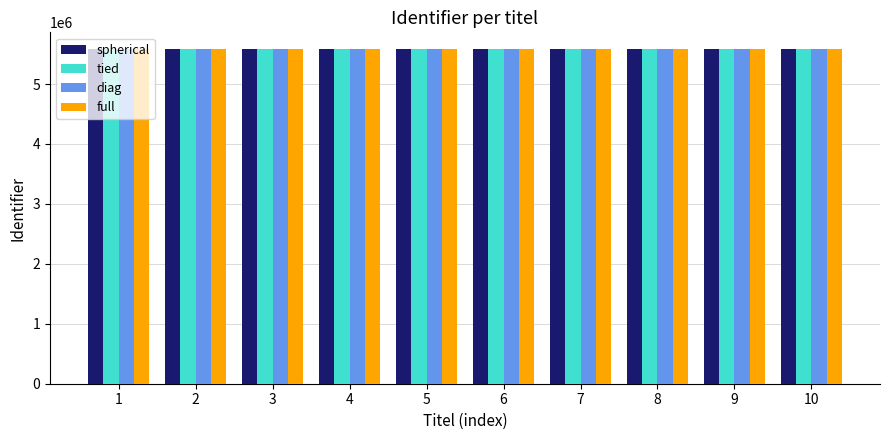

What is the total value across all series at 9?

22333757